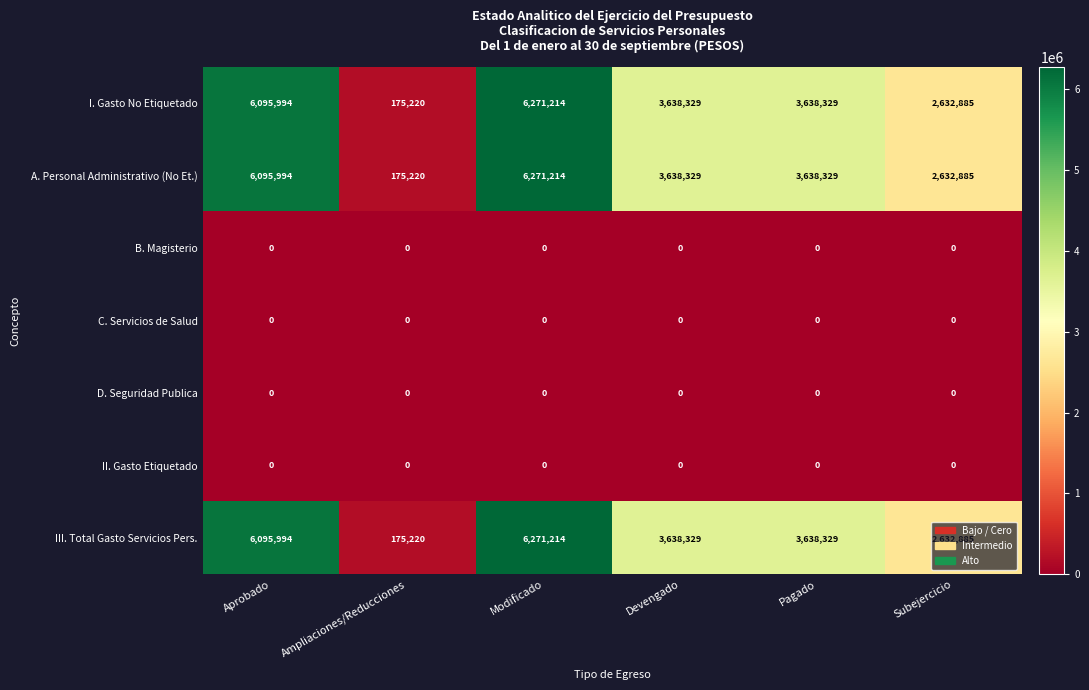

How many categories are shown in the chart?

6